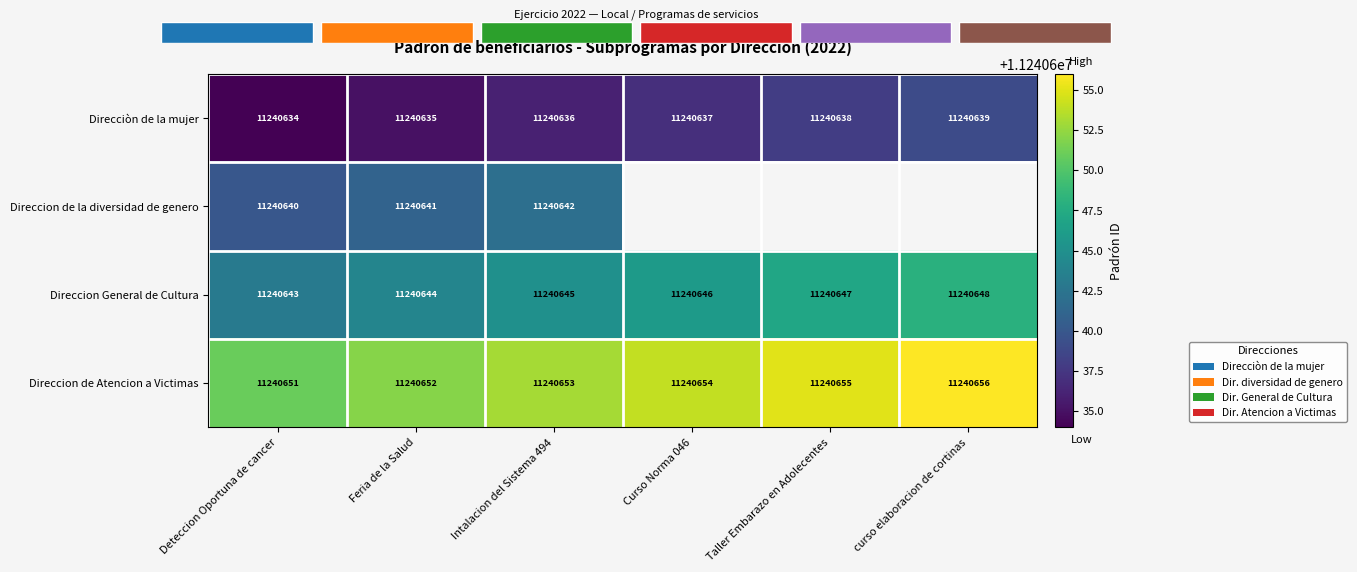

What is the difference between the highest and lowest values at curso elaboracion de cortinas?

17.0